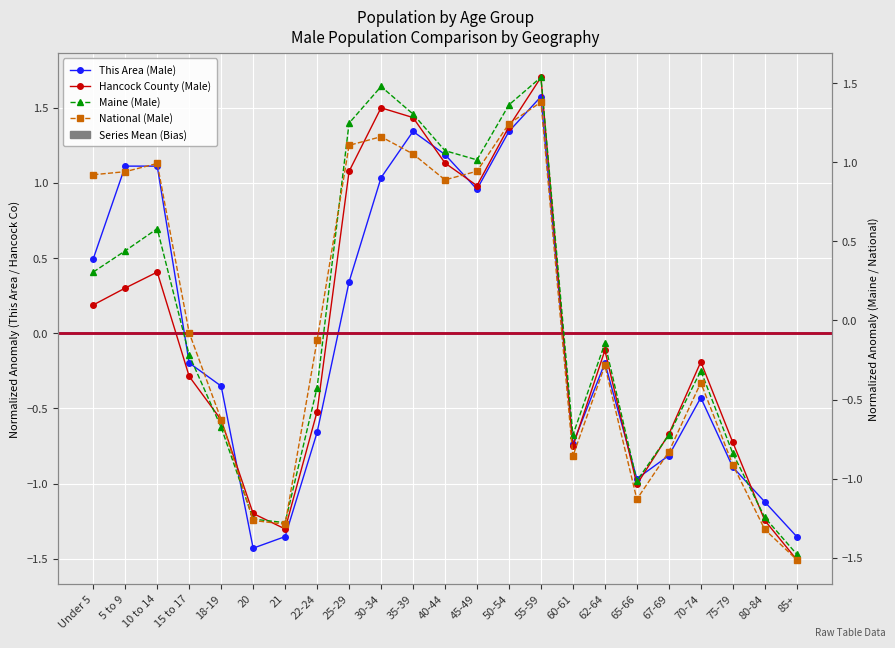

What are all the series names shown in the legend?

This Area (Male), Hancock County (Male), Maine (Male), National (Male)